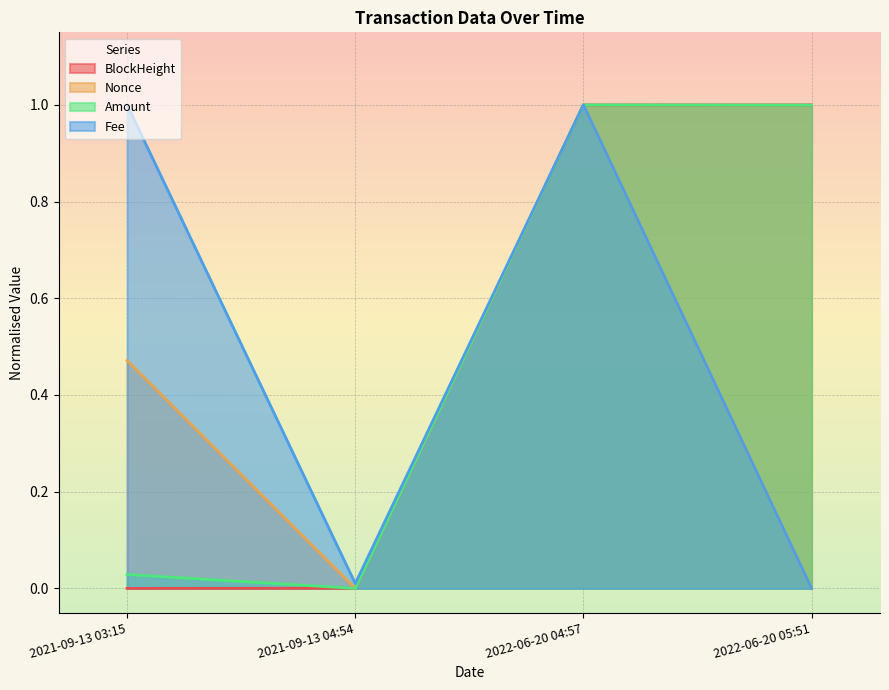

Rank the categories by Fee value from highest to lowest.

2021-09-13 03:15, 2022-06-20 04:57, 2021-09-13 04:54, 2022-06-20 05:51